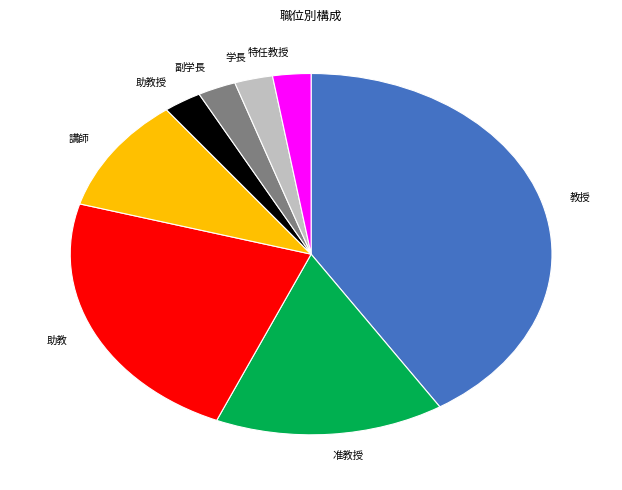

Which category has the biggest portion of the pie?

教授